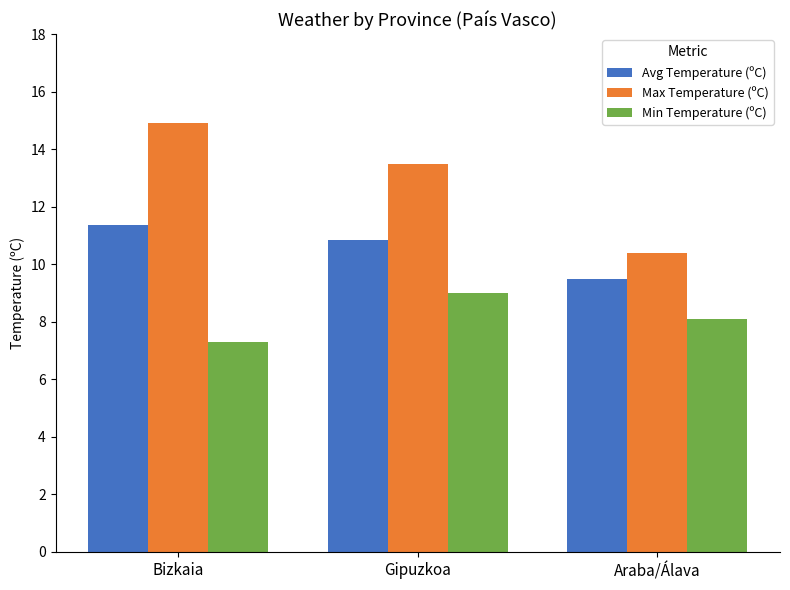

Between Gipuzkoa and Araba/Álava, which series saw the biggest shift?

Max Temperature (ºC)